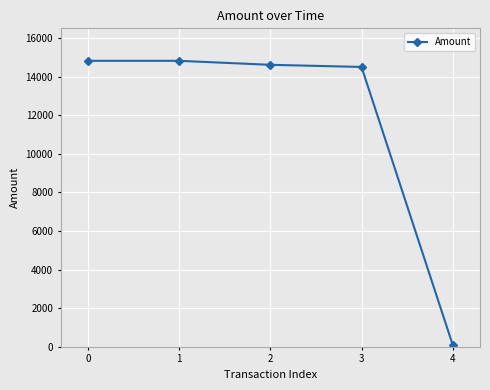

Reading right to left, transcribe all the data shown in this chart.

4=111.0	3=14500.0	2=14610.0	1=14817.0	0=14817.0